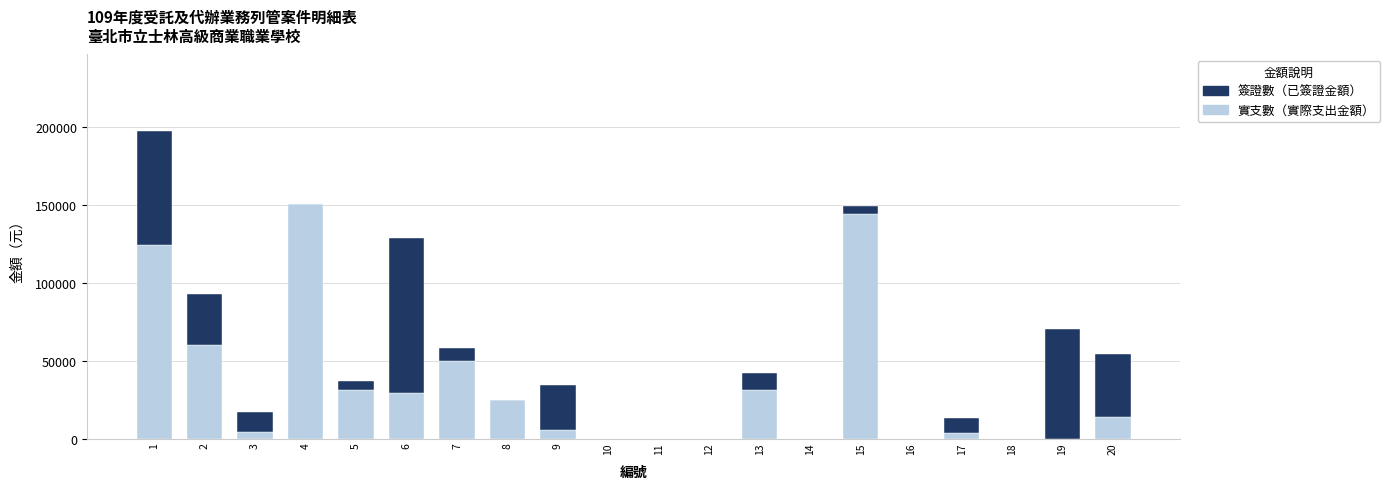

How many distinct data groups are displayed?

2